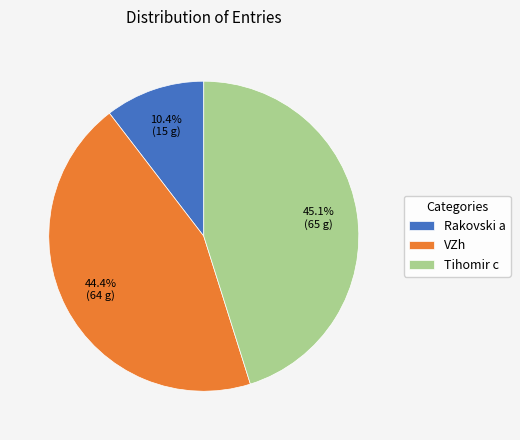

Rank the categories by value from lowest to highest.

Rakovski a, VZh, Tihomir c